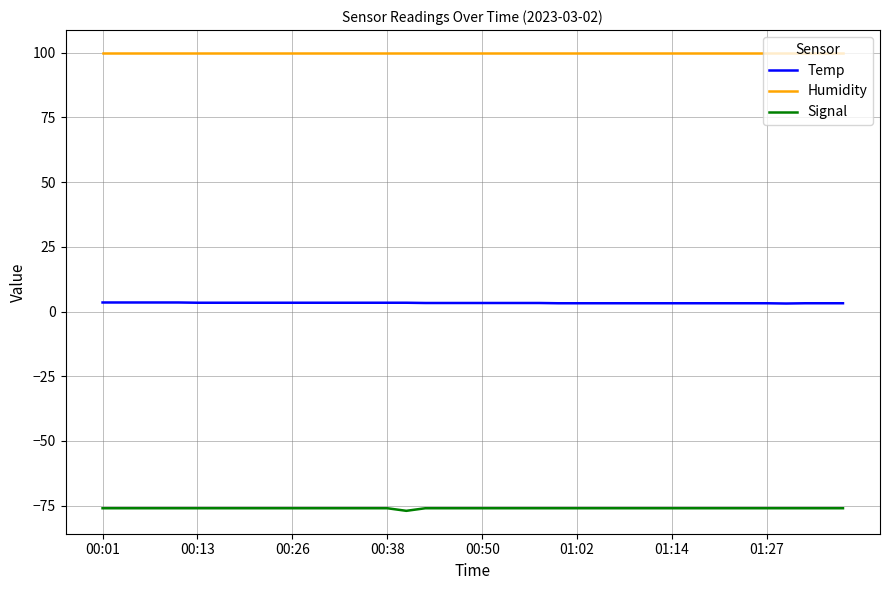

Which series has the largest total across all categories?

Humidity